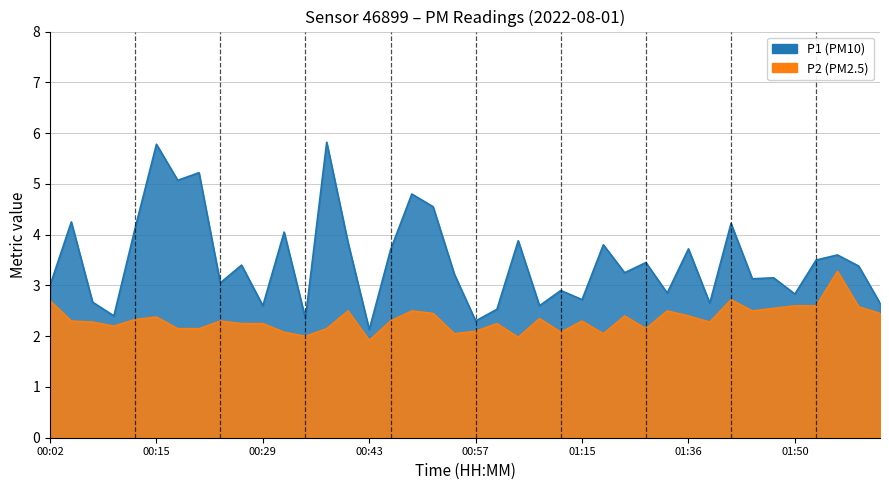

Reading left to right, what are all the values shown in this chart?

P1: 00:02=3.0	00:04=4.2	00:07=2.7	00:10=2.4	00:13=4.1	00:15=5.8	00:18=5.1	00:21=5.2	00:24=3.0	00:27=3.4	00:29=2.6	00:32=4.0	00:35=2.4	00:38=5.8	00:40=3.9	00:43=2.1	00:46=3.7	00:49=4.8	00:52=4.5	00:54=3.2	00:57=2.3	01:00=2.5	01:03=3.9	01:06=2.6	01:12=2.9	01:15=2.7	01:18=3.8	01:27=3.2	01:30=3.5	01:33=2.9	01:36=3.7	01:38=2.6	01:41=4.2	01:44=3.1	01:47=3.1	01:50=2.8	01:52=3.5	01:55=3.6	01:58=3.4	02:01=2.6
P2: 00:02=2.7	00:04=2.3	00:07=2.3	00:10=2.2	00:13=2.3	00:15=2.4	00:18=2.1	00:21=2.1	00:24=2.3	00:27=2.2	00:29=2.2	00:32=2.1	00:35=2.0	00:38=2.1	00:40=2.5	00:43=1.9	00:46=2.3	00:49=2.5	00:52=2.5	00:54=2.0	00:57=2.1	01:00=2.2	01:03=2.0	01:06=2.4	01:12=2.1	01:15=2.3	01:18=2.0	01:27=2.4	01:30=2.1	01:33=2.5	01:36=2.4	01:38=2.3	01:41=2.7	01:44=2.5	01:47=2.5	01:50=2.6	01:52=2.6	01:55=3.3	01:58=2.6	02:01=2.5